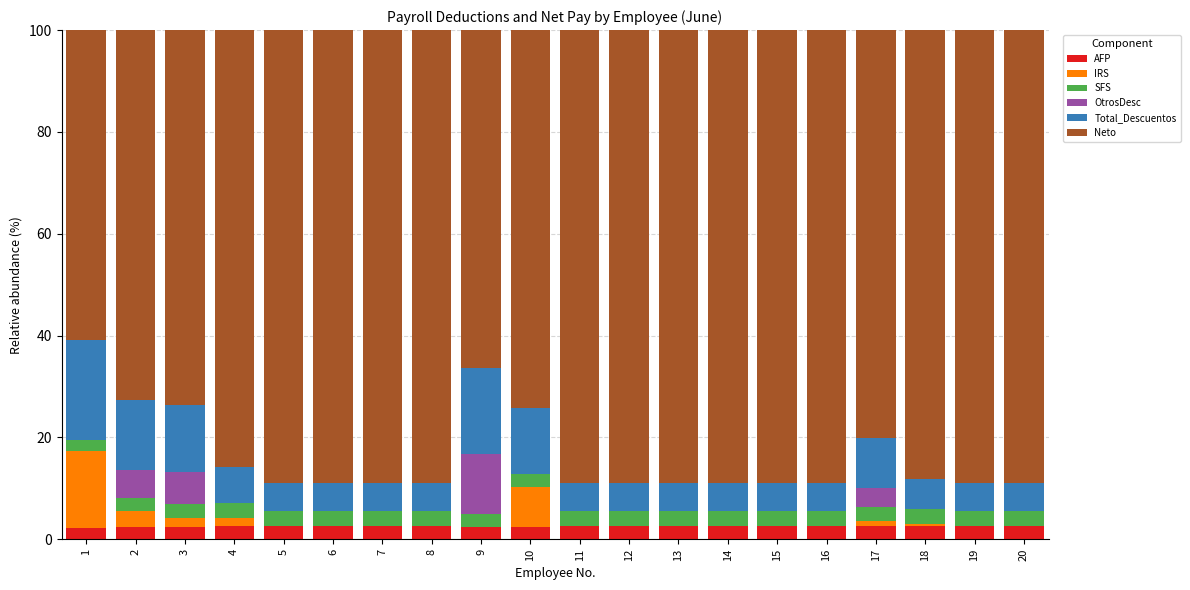

What is the total value across all series at 9?

100.0